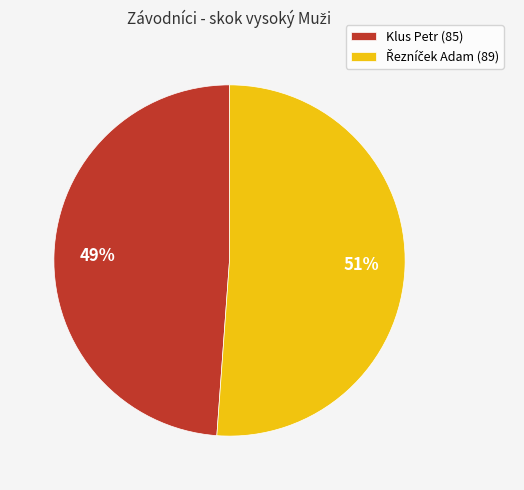

Which slice is the smallest?

Klus Petr